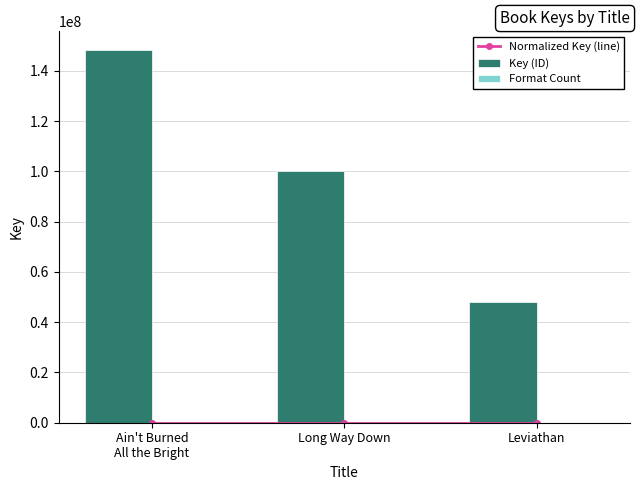

Reading left to right, list all the values displayed in this chart.

Normalized Key (line): 4.8	3.2	1.5
Key (ID): 148351318.0	100356512.0	47860103.0
Format Count: 3.0	4.0	4.0